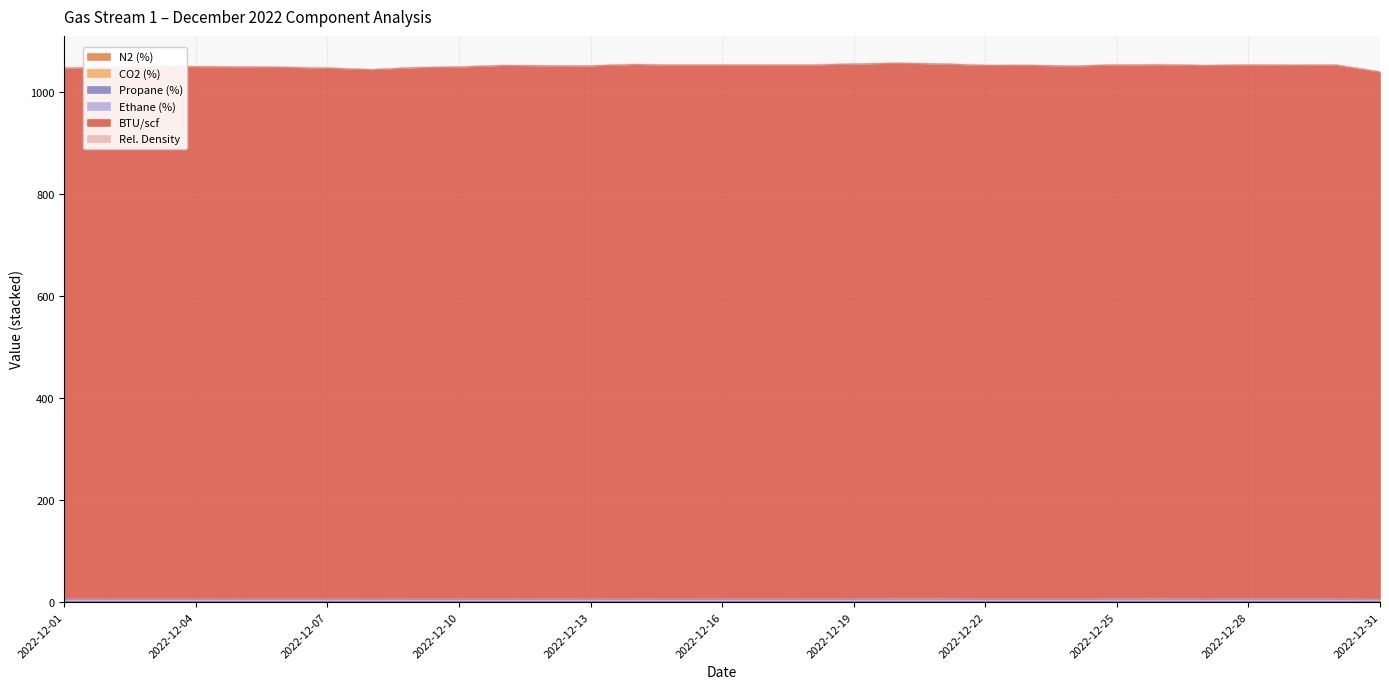

Does the chart display data point markers on the line(s)?

No